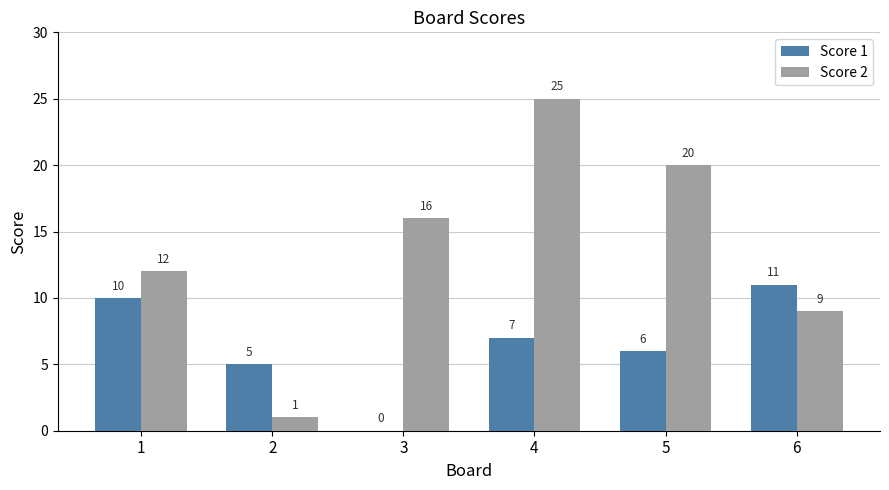

Reading left to right, extract all data points from this chart.

Score 1: 1=10	2=5	3=0	4=7	5=6	6=11
Score 2: 1=12	2=1	3=16	4=25	5=20	6=9